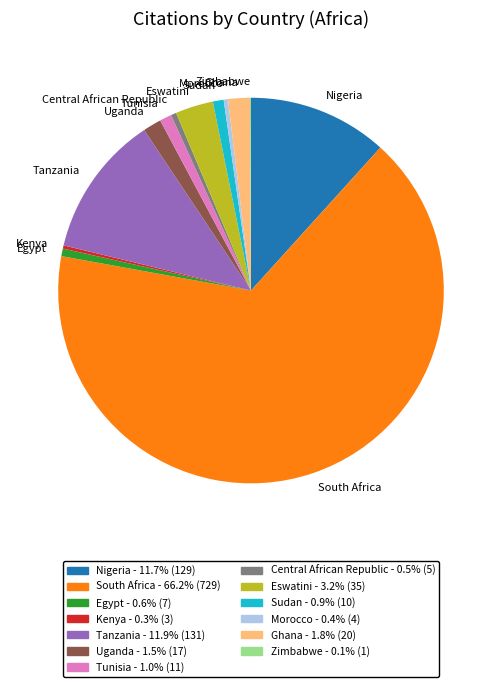

Is Tanzania the majority of the pie?

No